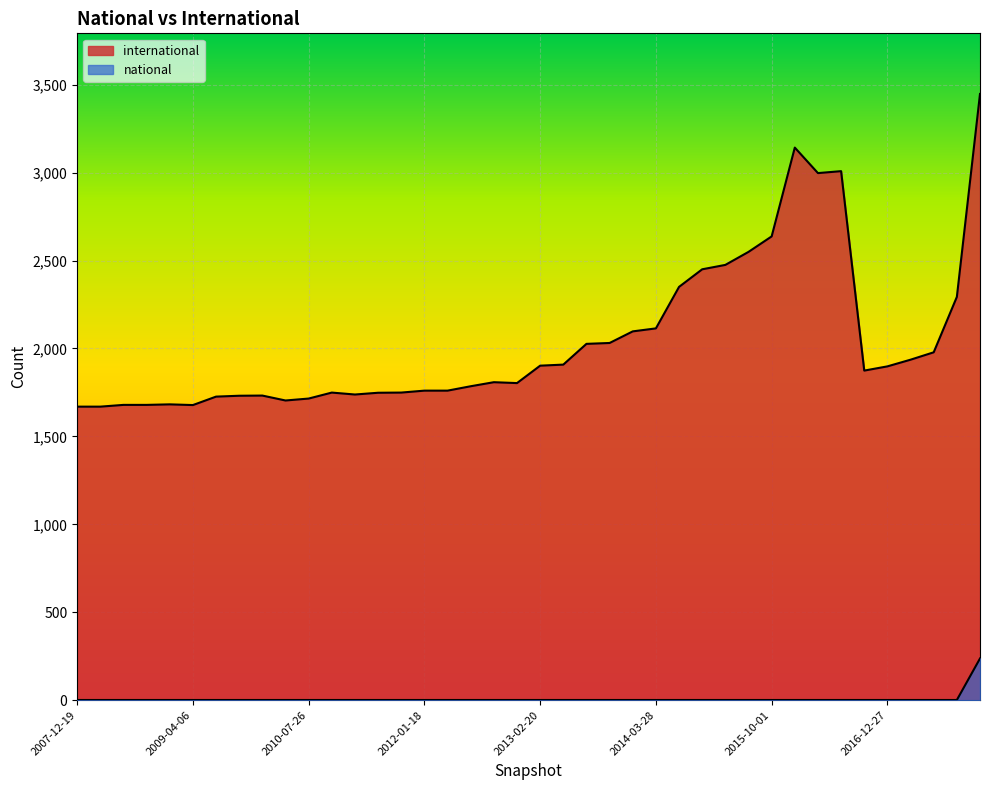

Rank the series at 2009-09-25 from lowest to highest value.

national, international